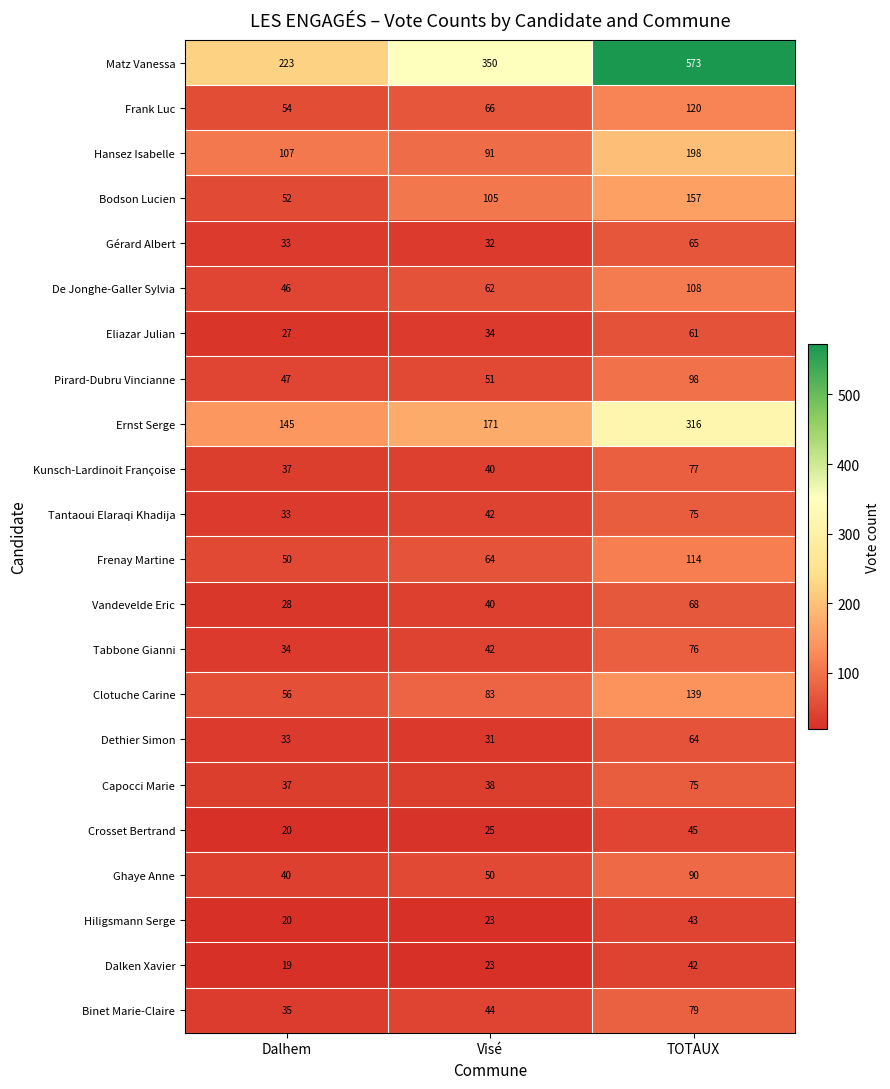

What is the approximate value of De Jonghe-Galler Sylvia at Visé, to the nearest 10?

60